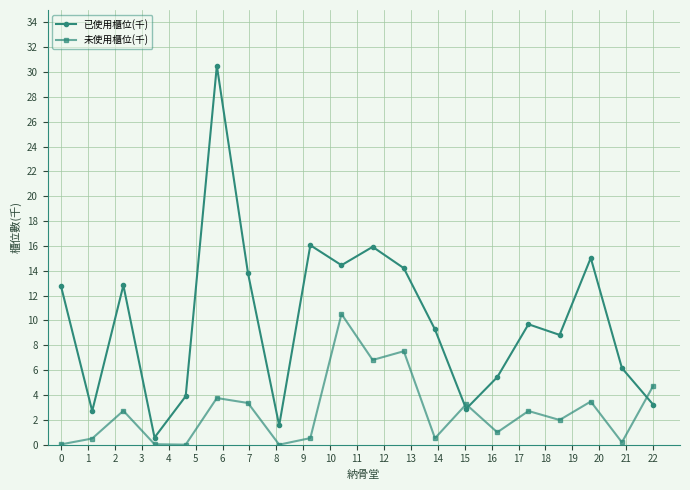

In 未使用櫃位(千), how many points are lower than both neighbors (excluding endpoints)?

7